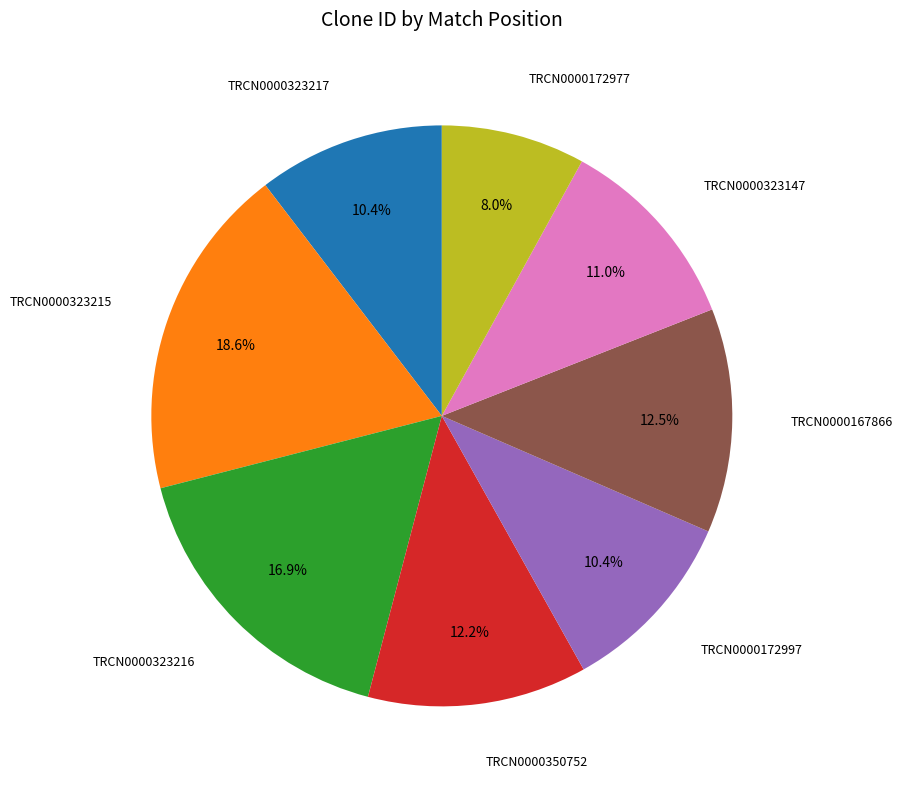

Is there a majority slice in this chart?

No